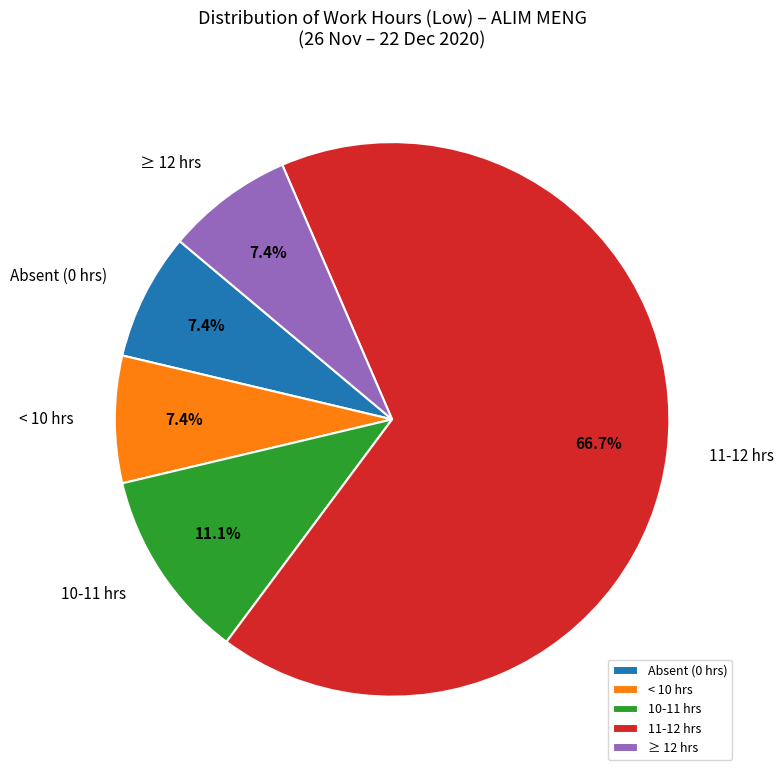

Which slice is the largest?

11-12 hrs